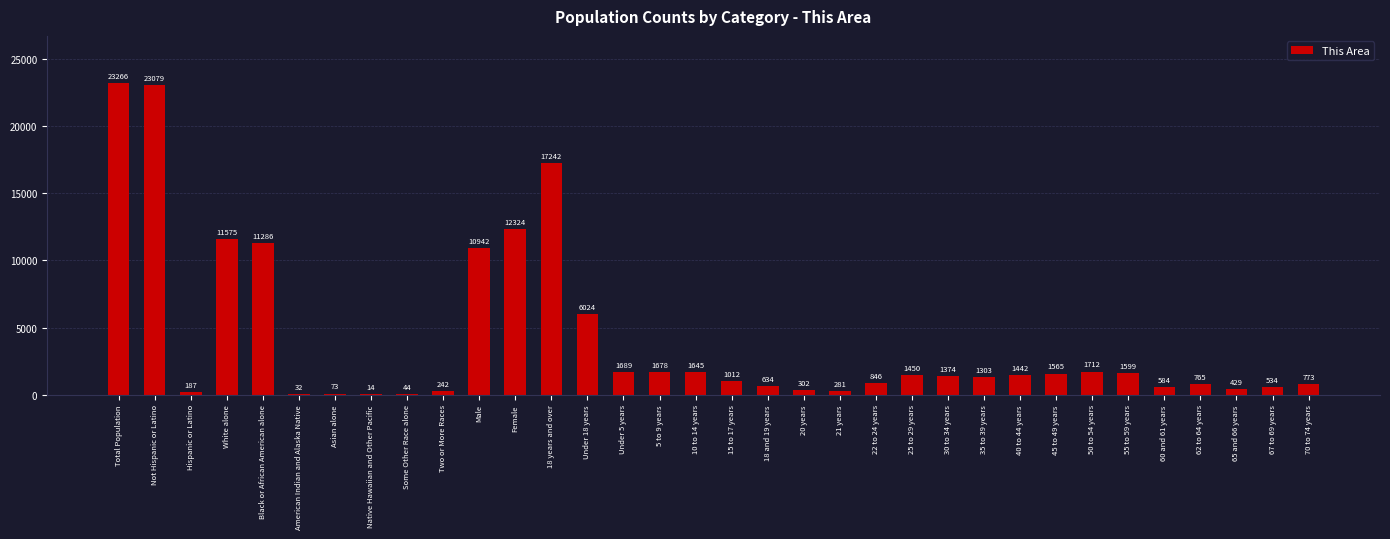

Reading left to right, what are all the values shown in this chart?

Total Population=23266	Not Hispanic or Latino=23079	Hispanic or Latino=187	White alone=11575	Black or African American alone=11286	American Indian and Alaska Native=32	Asian alone=73	Native Hawaiian and Other Pacific=14	Some Other Race alone=44	Two or More Races=242	Male=10942	Female=12324	18 years and over=17242	Under 18 years=6024	Under 5 years=1689	5 to 9 years=1678	10 to 14 years=1645	15 to 17 years=1012	18 and 19 years=634	20 years=302	21 years=281	22 to 24 years=846	25 to 29 years=1450	30 to 34 years=1374	35 to 39 years=1303	40 to 44 years=1442	45 to 49 years=1565	50 to 54 years=1712	55 to 59 years=1599	60 and 61 years=584	62 to 64 years=765	65 and 66 years=429	67 to 69 years=534	70 to 74 years=773